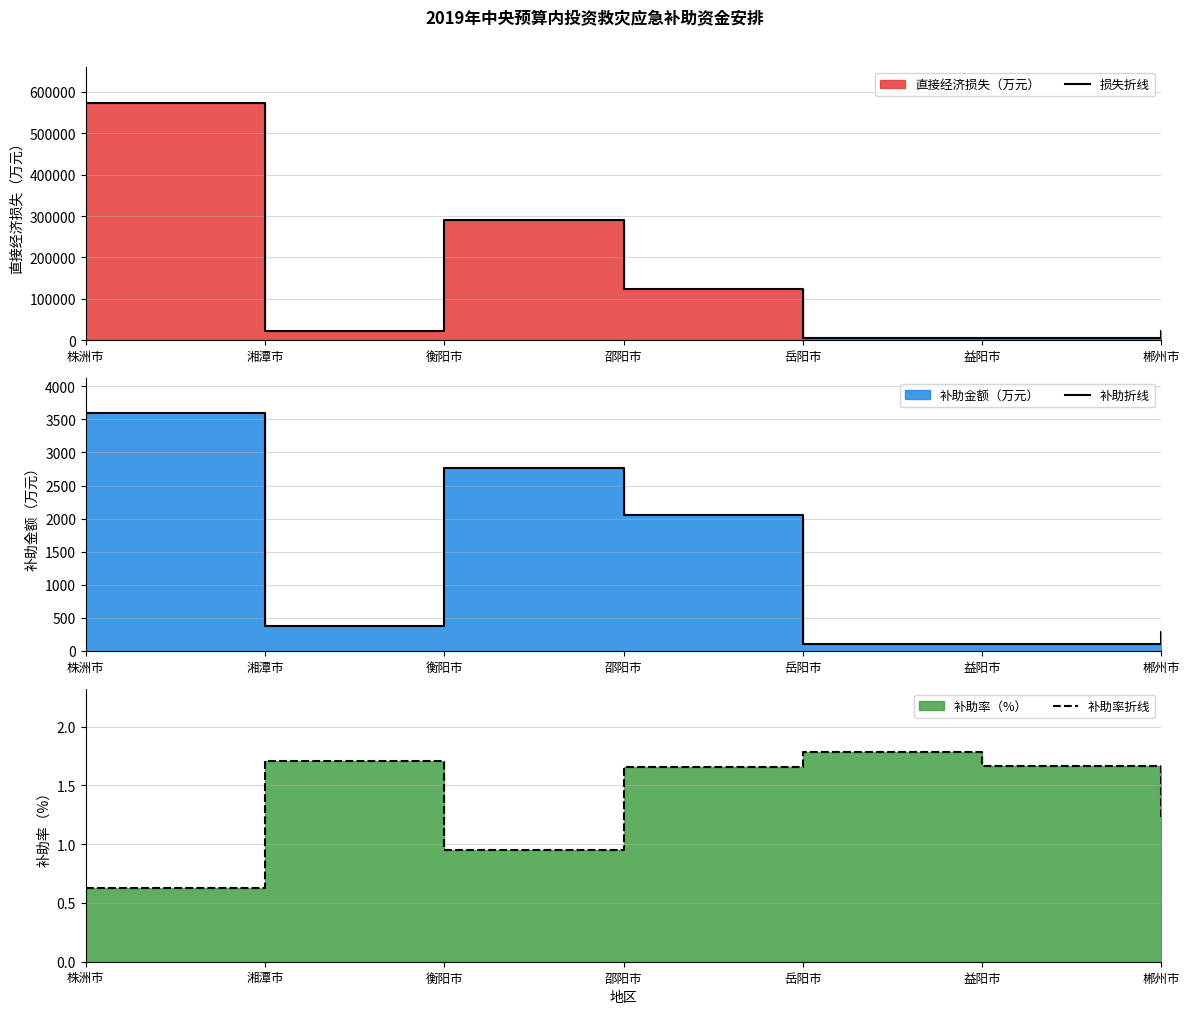

How many lines are shown in the chart?

3